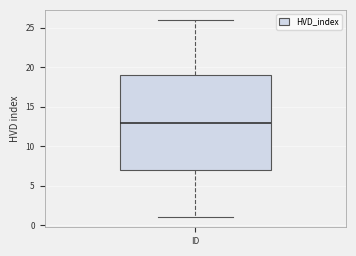

Where does the median line of the box for ID sit on the y-axis? The values are not printed on the chart, so give them approximately, as read against the axis.

13